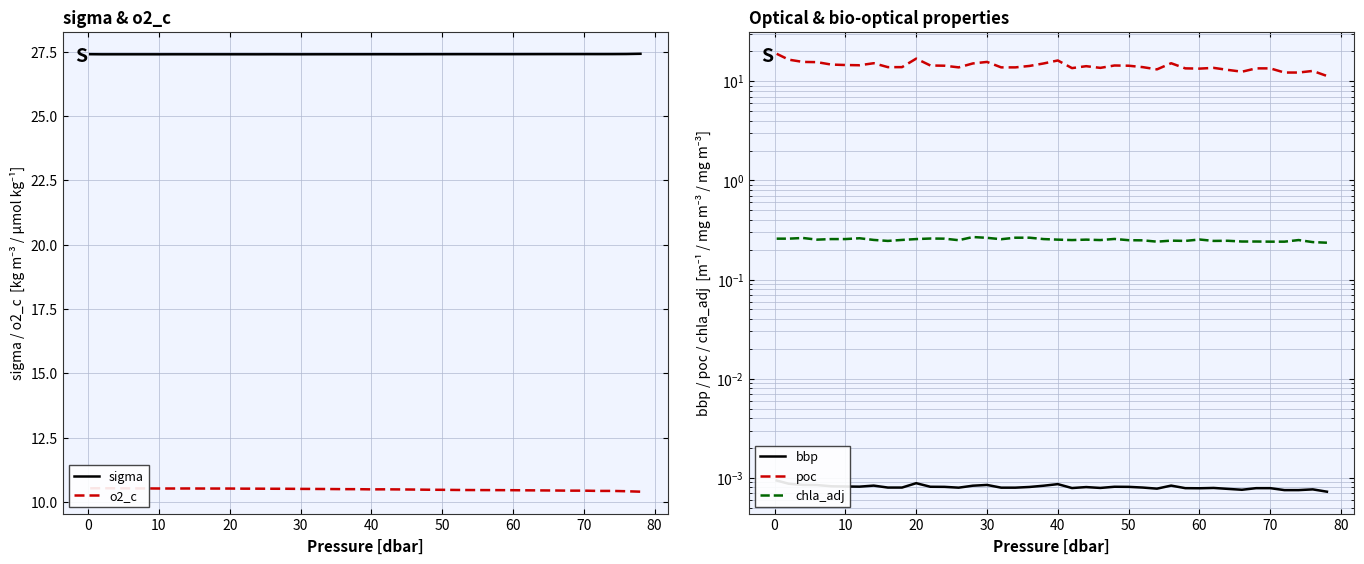

True or false: poc and bbp cross at least once.

False